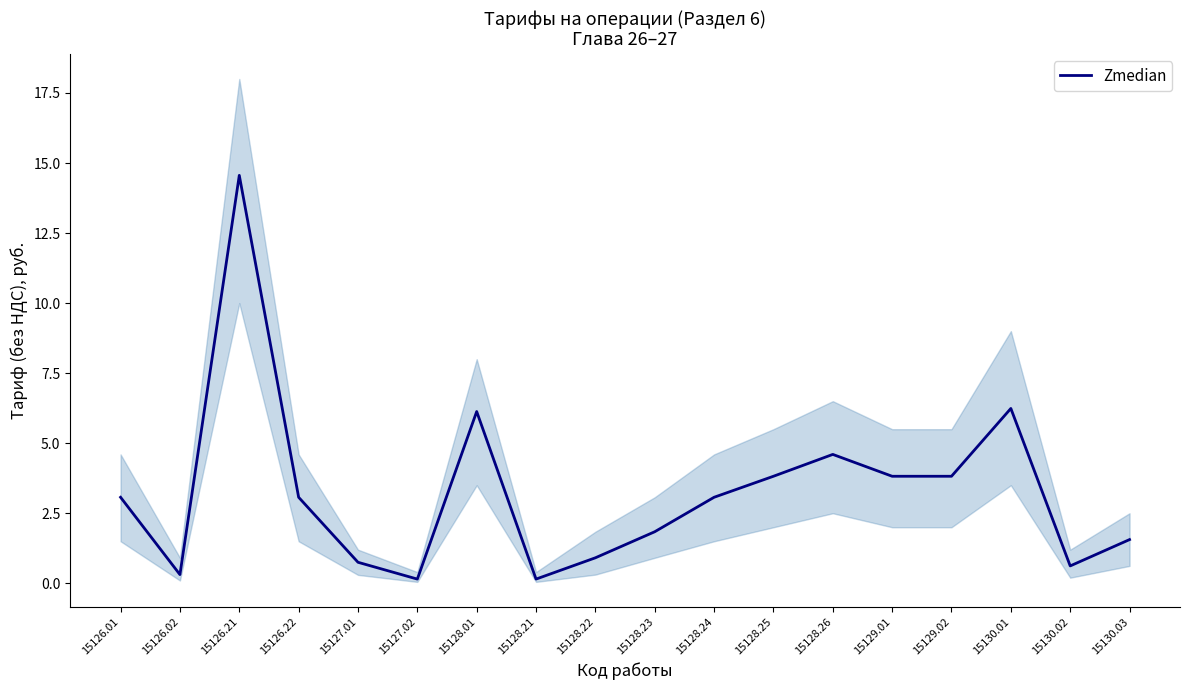

True or false: there are more than 0 points higher than both neighbors.

True